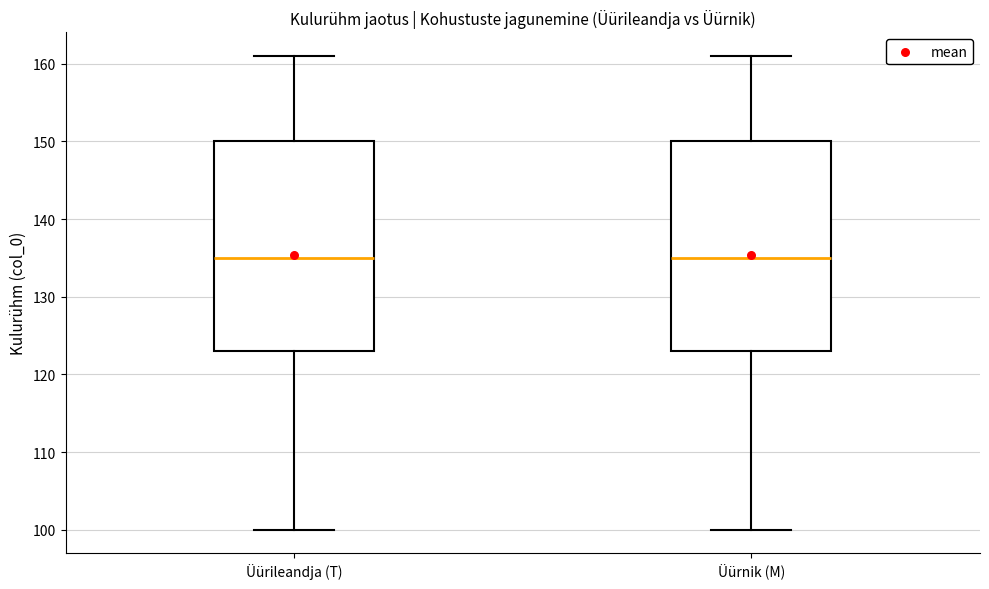

Reading left to right, transcribe this box plot: for each box, give where its median line is, the range the box spans, and where its two whiskers end, as read against the y-axis. The values are not printed on the chart, so give them approximately, as read against the axis.

Üürileandja (T): median 135, box 123 to 150, whiskers 100 to 161
Üürnik (M): median 135, box 123 to 150, whiskers 100 to 161